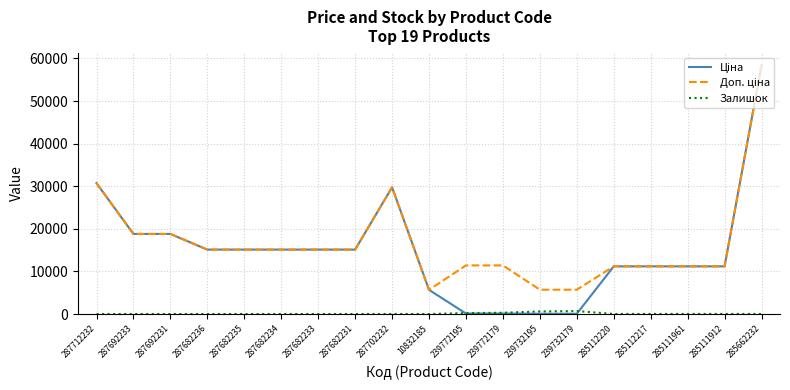

What is the total value across all series at 287702232?

59494.5